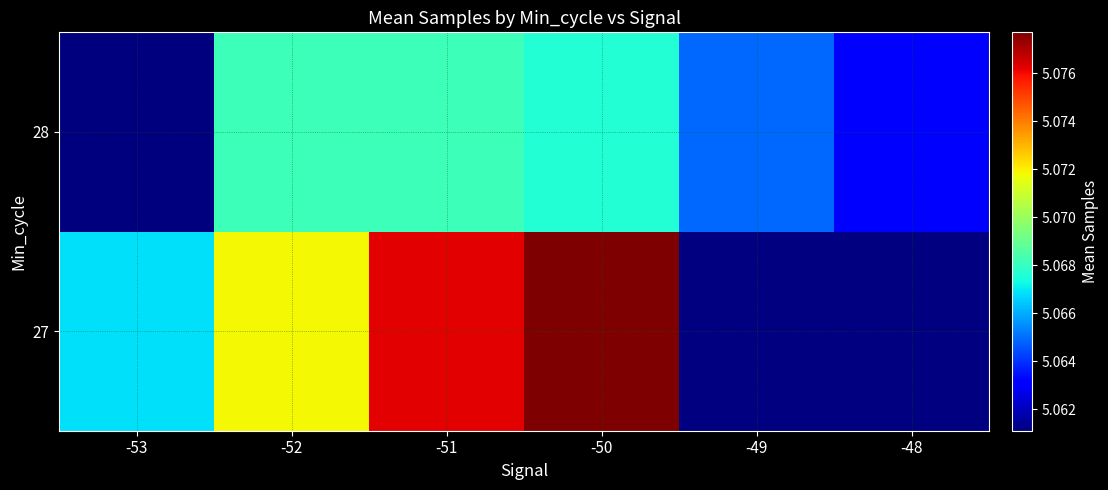

What is the smallest value displayed?

5061116.0